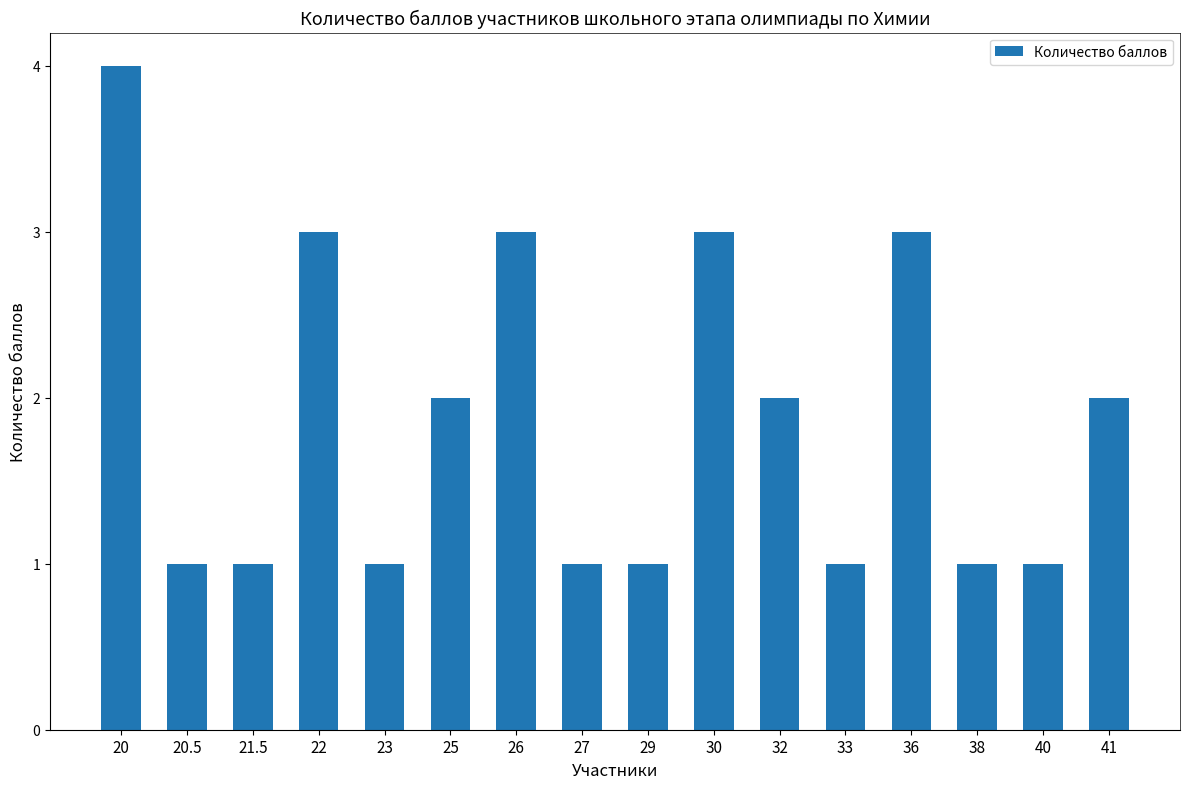

How many data points does each series have?

16